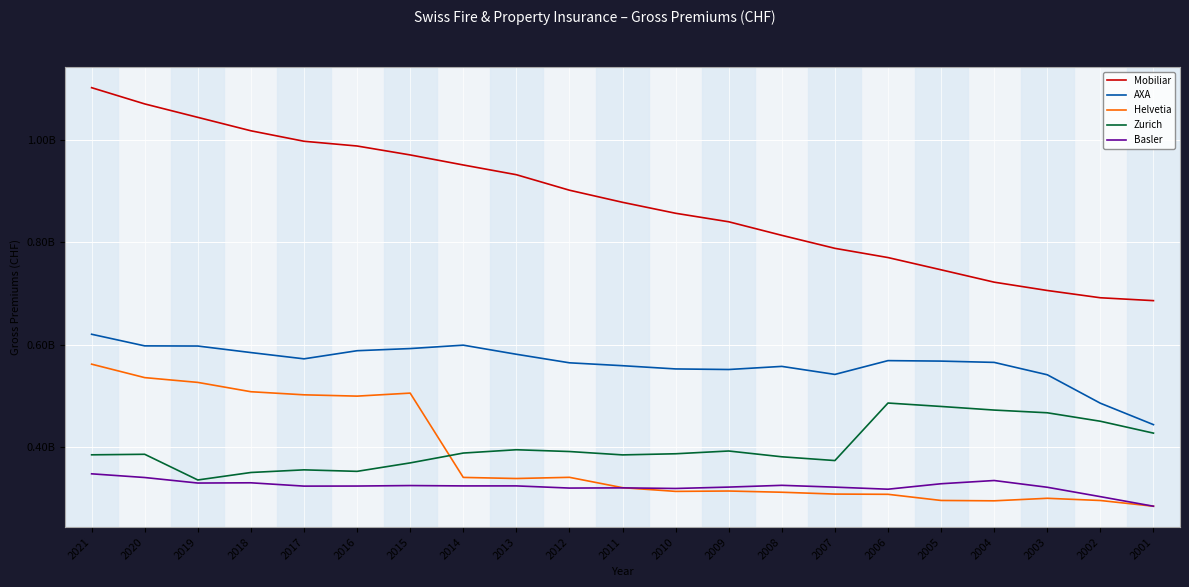

Is the value of Basler at 2021 greater than the value of Zurich at 2002?

No